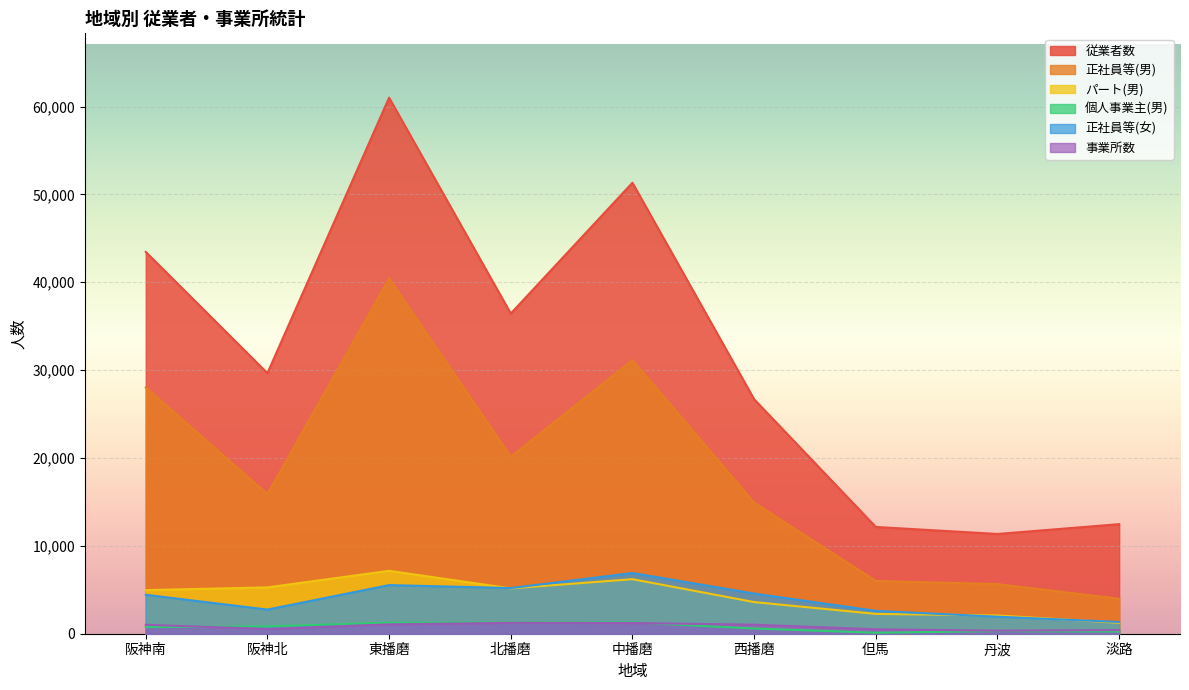

Read the パート(男) value at 東播磨, to the nearest 50.

7150